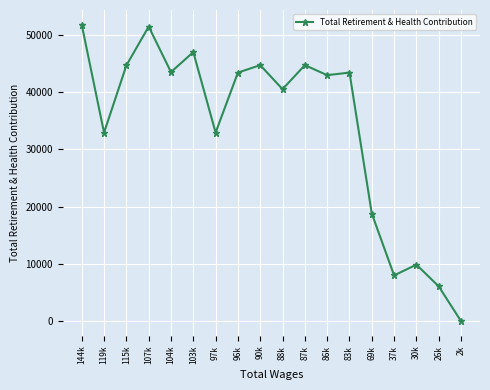

What is the label of the 16th point from the left?

30k